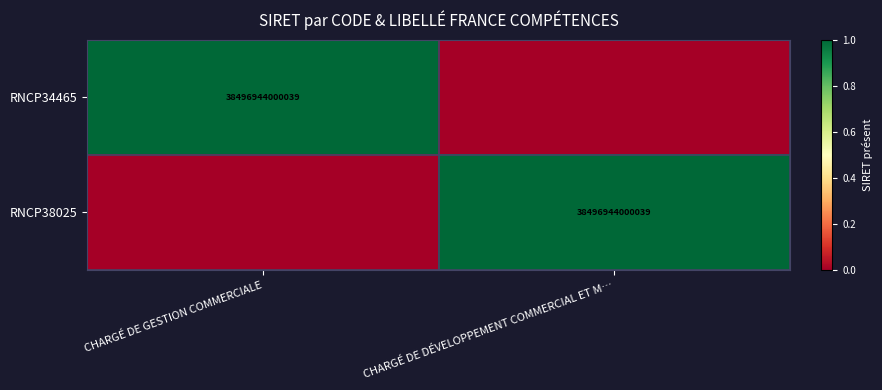

At which category does the chart reach its minimum across all series?

CHARGÉ DE DÉVELOPPEMENT COMMERCIAL ET M…